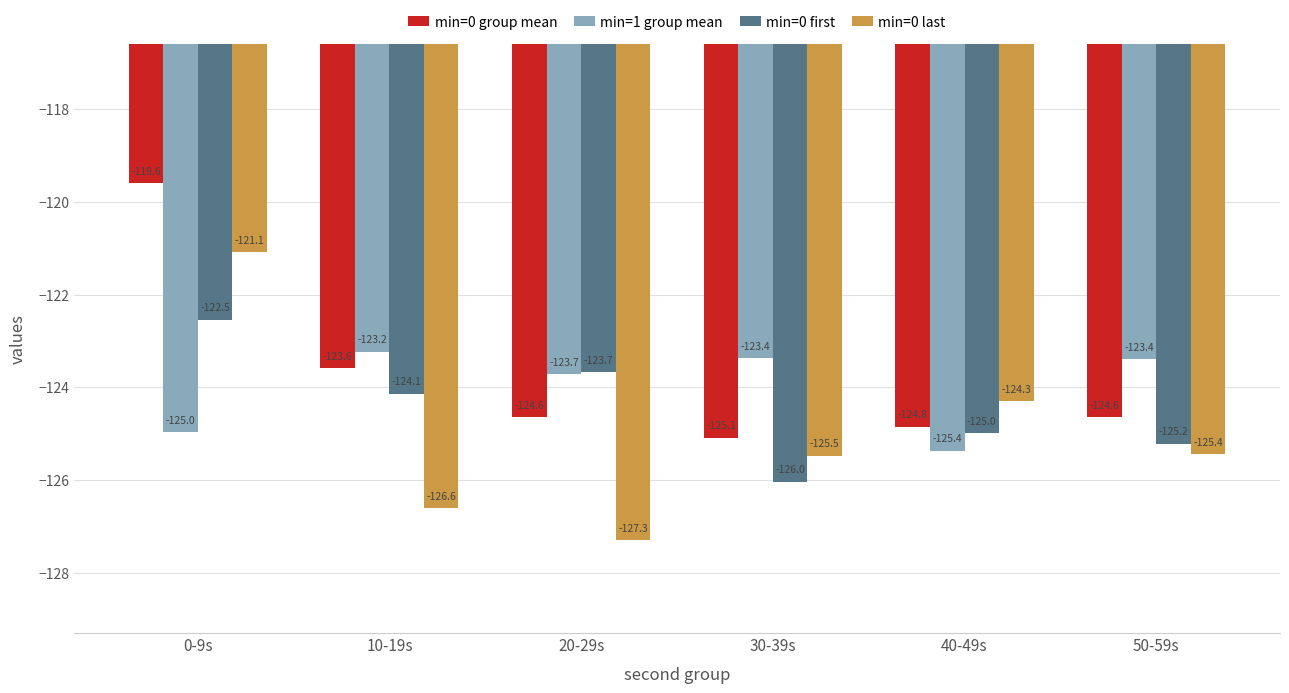

What is the total value across all series at 40-49s?

-499.5